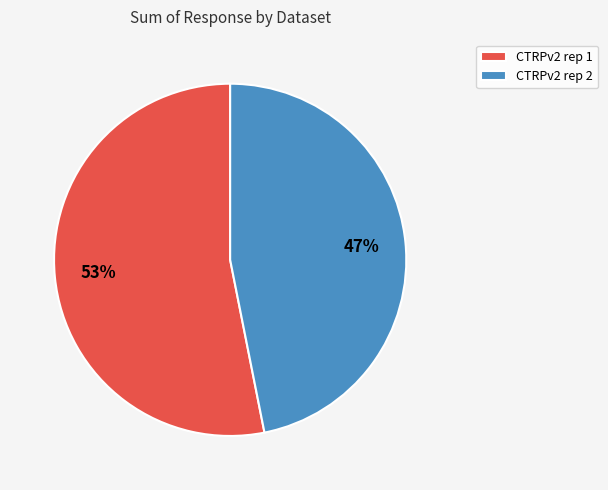

Which has a higher value, CTRPv2 rep 2 or CTRPv2 rep 1?

CTRPv2 rep 1